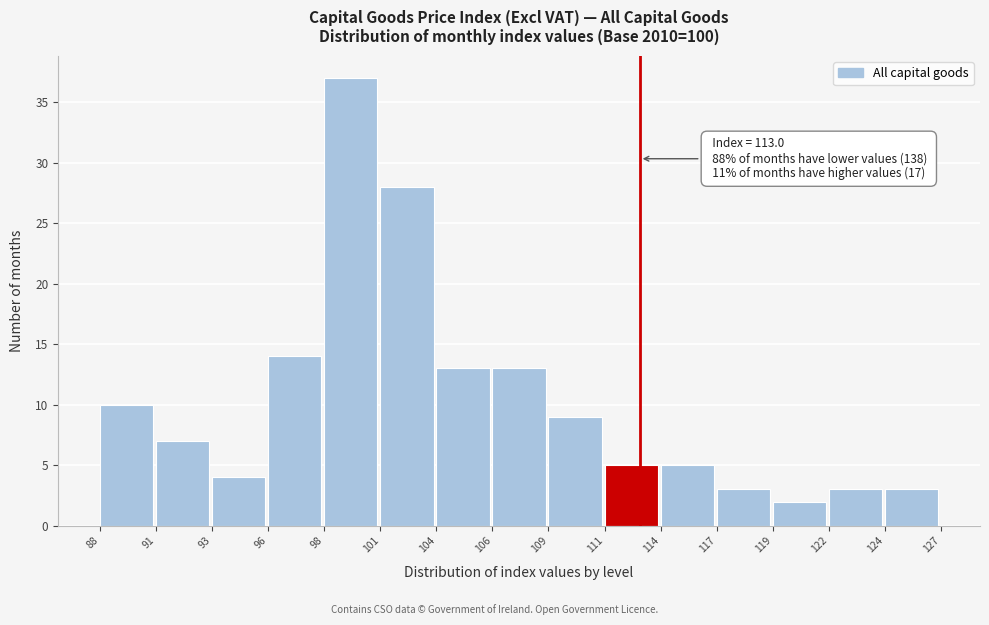

Reading right to left, what are all the values shown in this chart?

3	3	2	3	5	5	9	13	13	28	37	14	4	7	10